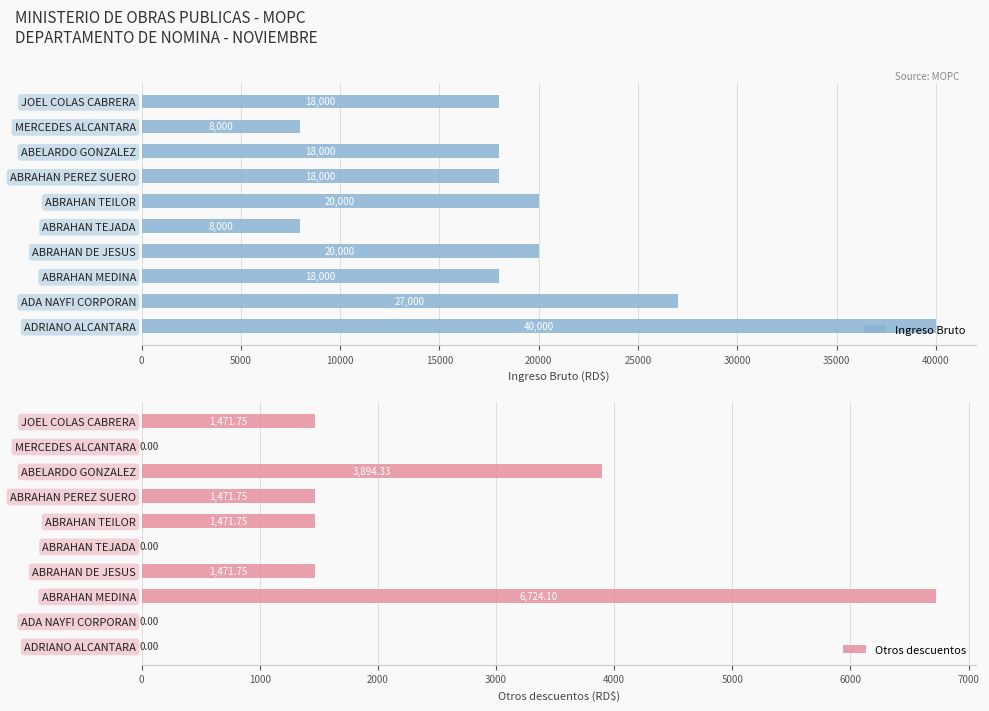

What is the lowest value of the Ingreso Bruto series?

8000